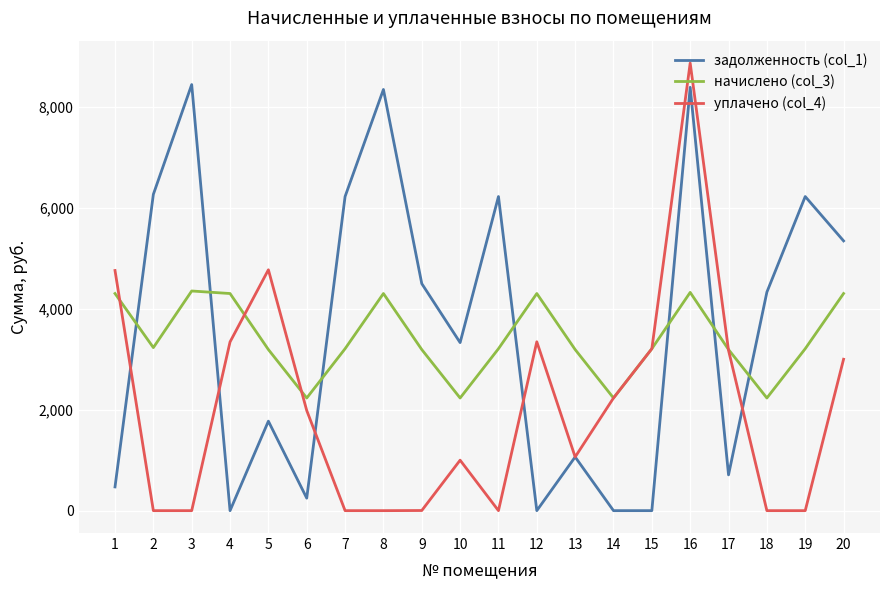

What is the difference between the highest and lowest values at 5?

2999.5